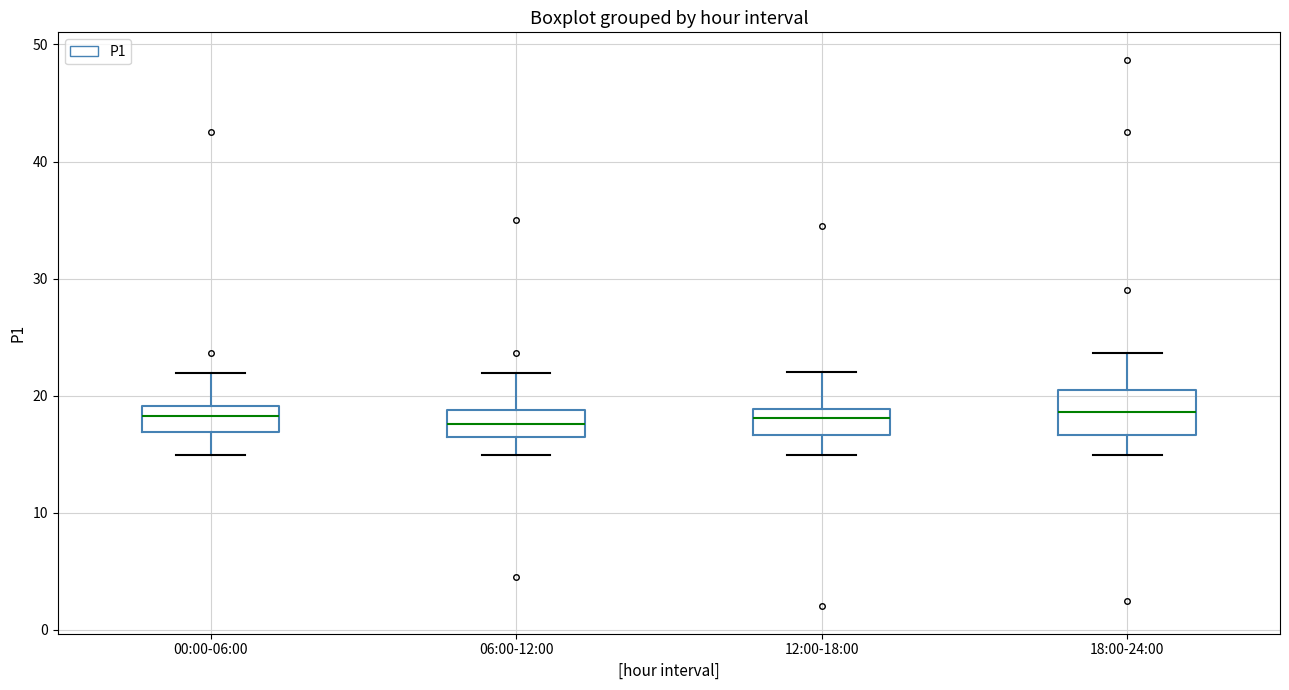

Reading left to right, transcribe this box plot: for each box, give where its median line is, the range the box spans, and where its two whiskers end, as read against the y-axis. The values are not printed on the chart, so give them approximately, as read against the axis.

00:00-06:00: median 18, box 17 to 19, whiskers 15 to 22
06:00-12:00: median 18, box 16 to 19, whiskers 15 to 22
12:00-18:00: median 18, box 17 to 19, whiskers 15 to 22
18:00-24:00: median 19, box 17 to 21, whiskers 15 to 24